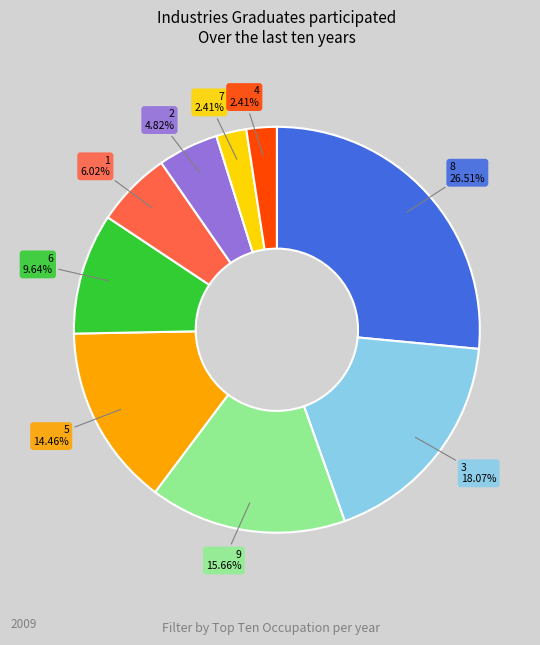

Approximately how many times larger is the value at 9 compared to 6?

1.6